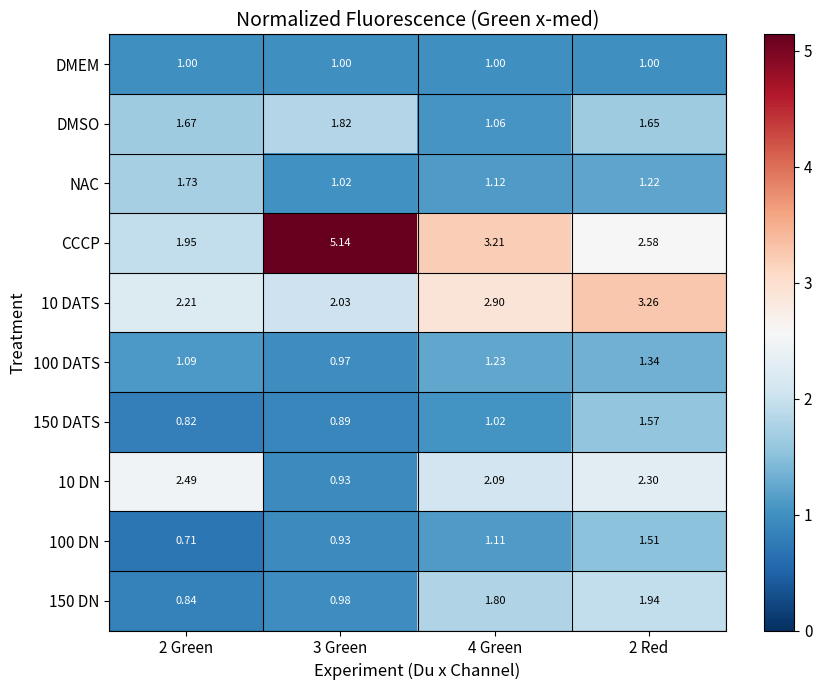

Between 2 Green and 3 Green, which series saw the biggest shift?

CCCP